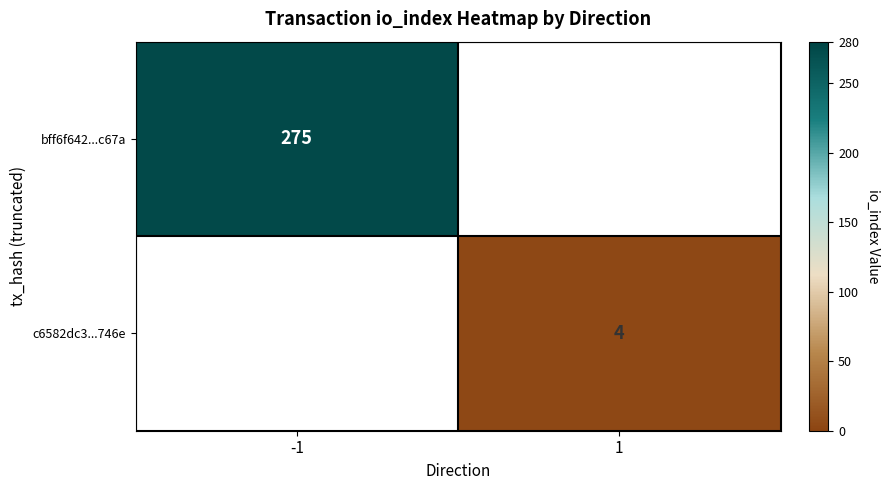

The value of bff6f642...c67a at -1 is 487. True or false?

False